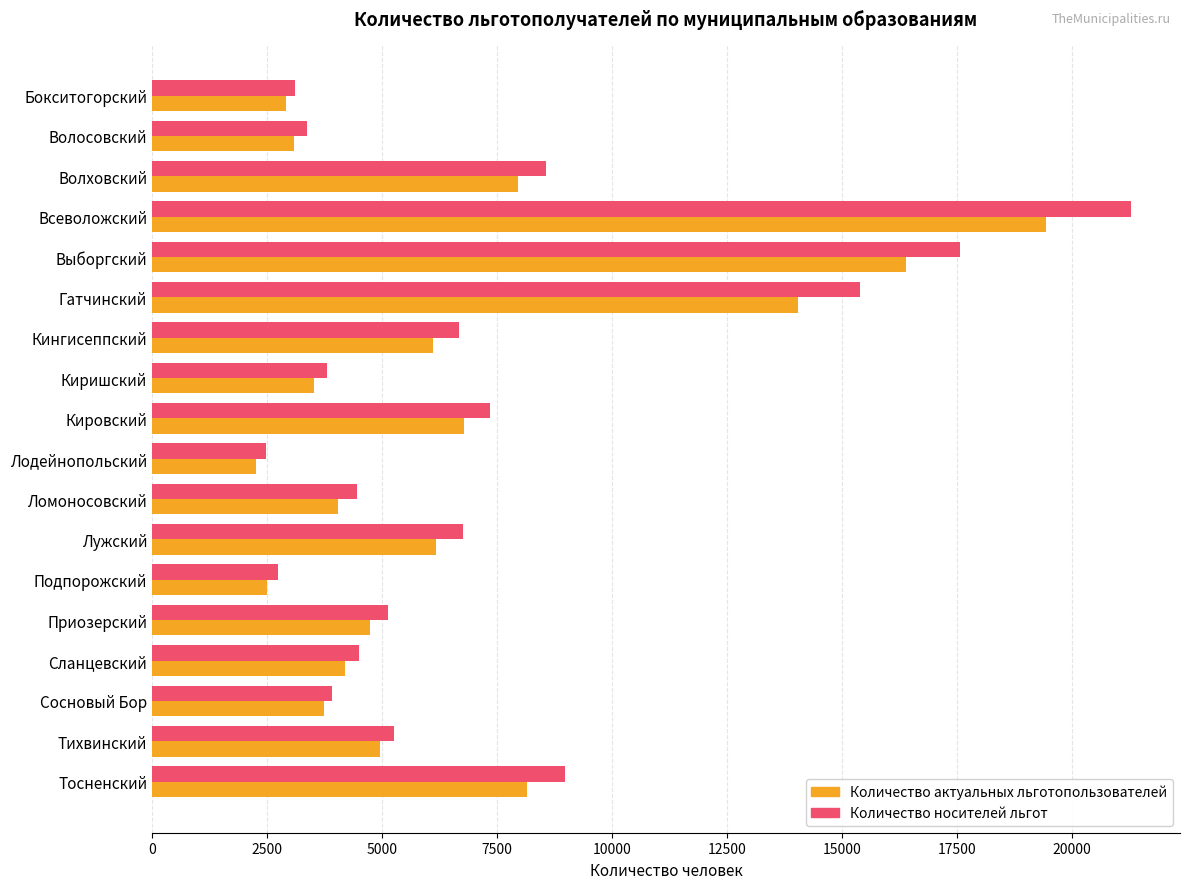

Which series has the widest spread of values?

Количество носителей льгот